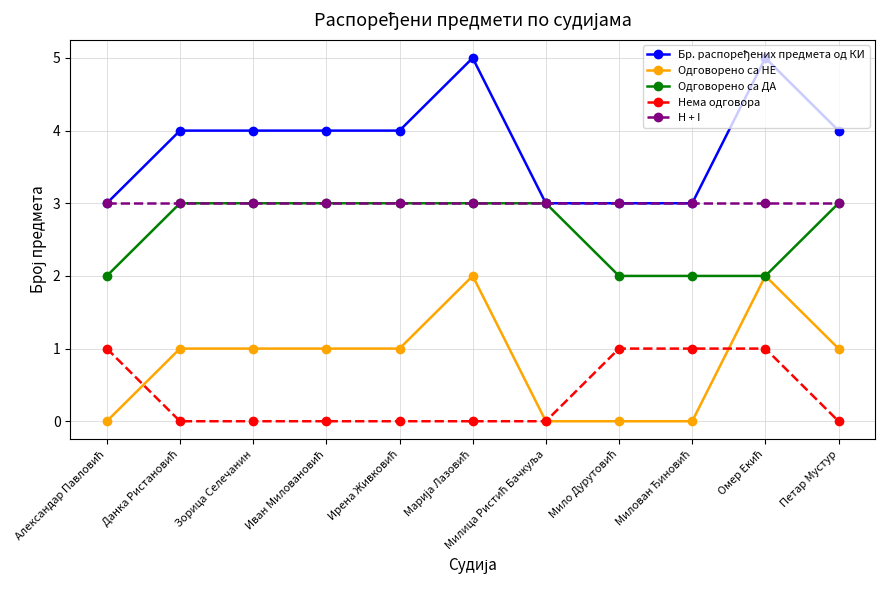

What position from the right is Петар Мустур?

1